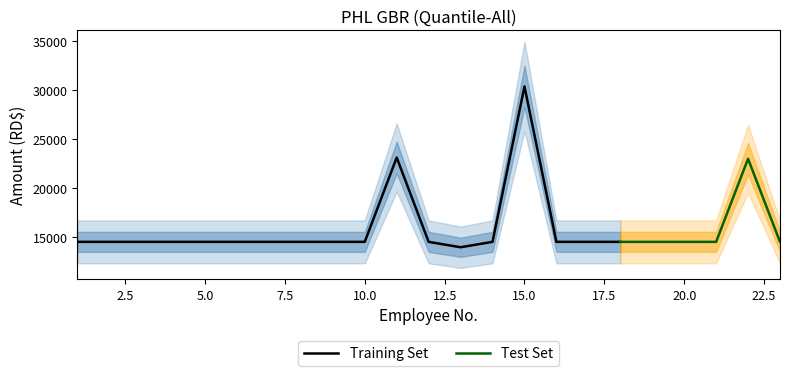

Is it true that Sueldo bruto equals 23714.1 at 16?

False